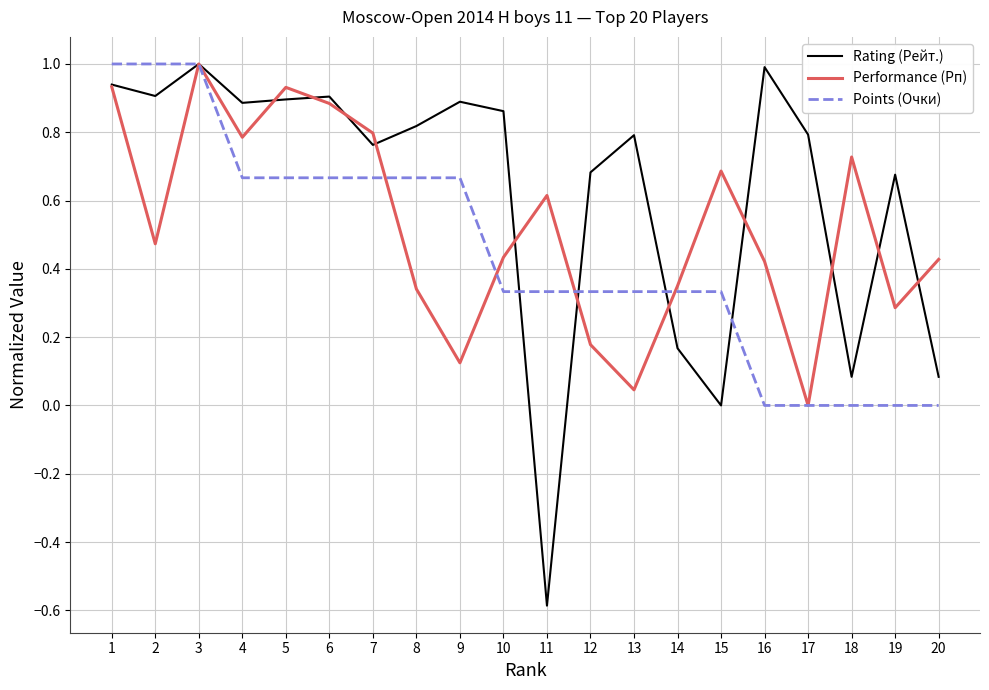

The value of Performance (Рп) at 6 is 0.9. True or false?

True